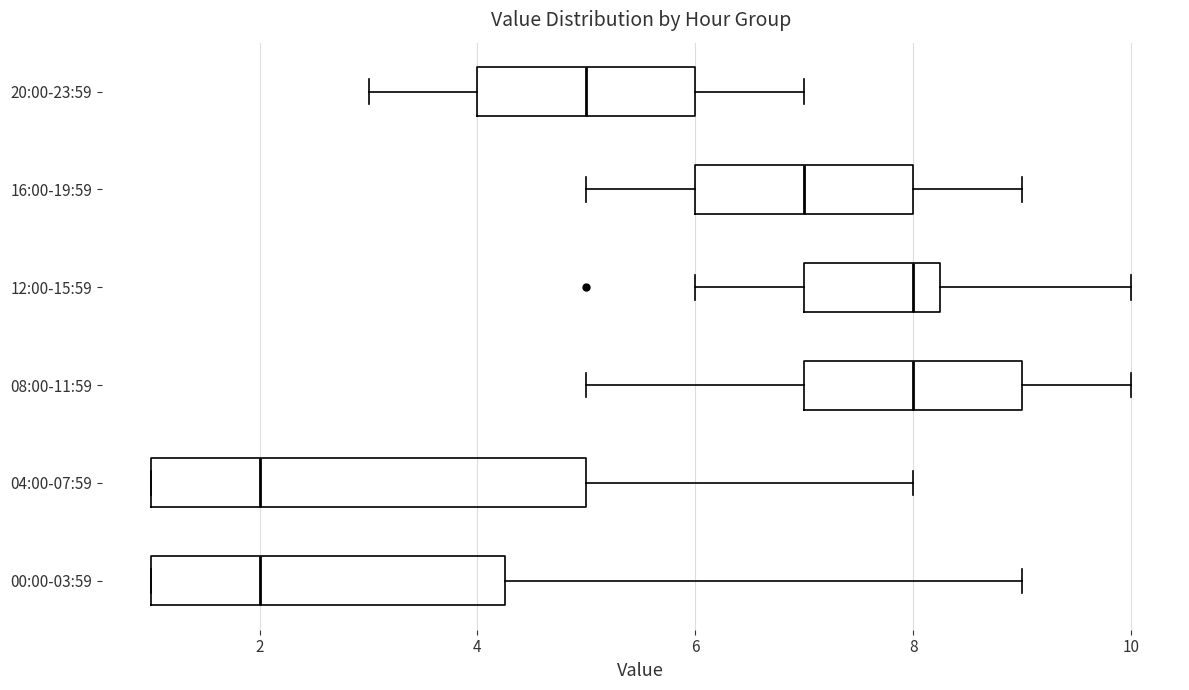

Reading bottom to top, read every box against the x-axis: the position of its median line, the range the box covers, and the ends of its whiskers. The values are not printed on the chart, so give them approximately, as read against the axis.

00:00-03:59: median 2.0, box 1.0 to 4.2, whiskers 1.0 to 9.0
04:00-07:59: median 2.0, box 1.0 to 5.0, whiskers 1.0 to 8.0
08:00-11:59: median 8.0, box 7.0 to 9.0, whiskers 5.0 to 10.0
12:00-15:59: median 8.0, box 7.0 to 8.2, whiskers 6.0 to 10.0
16:00-19:59: median 7.0, box 6.0 to 8.0, whiskers 5.0 to 9.0
20:00-23:59: median 5.0, box 4.0 to 6.0, whiskers 3.0 to 7.0